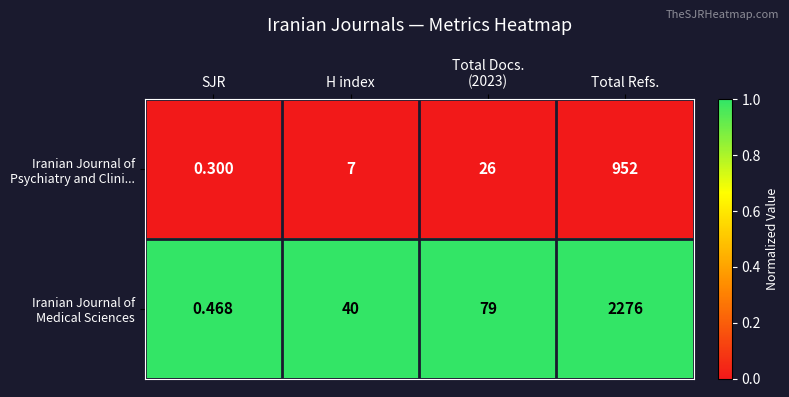

At which category is the sum across all series the highest?

Total Refs.